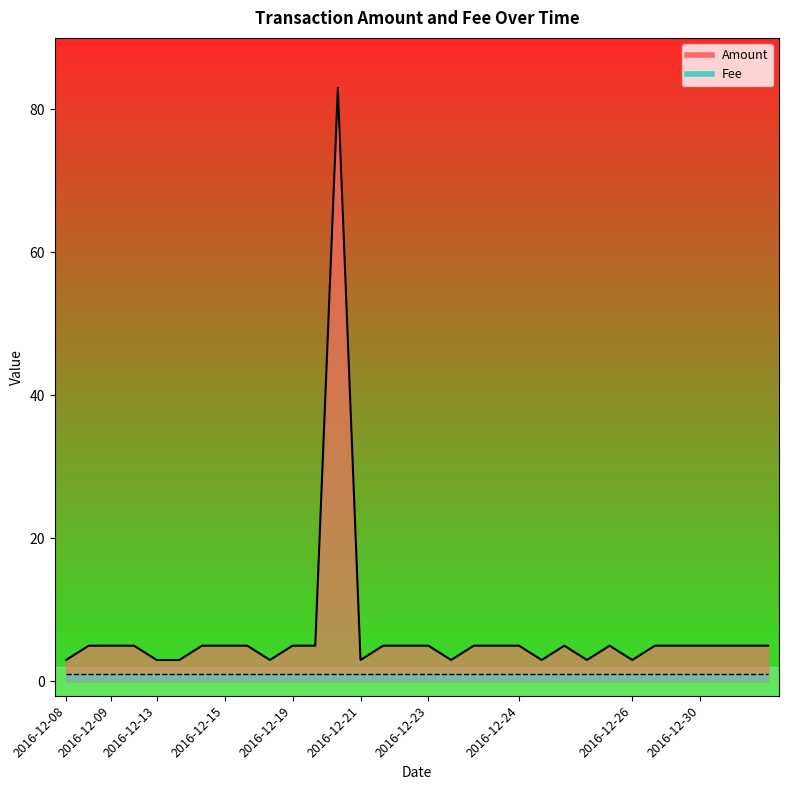

How many distinct data groups are displayed?

2